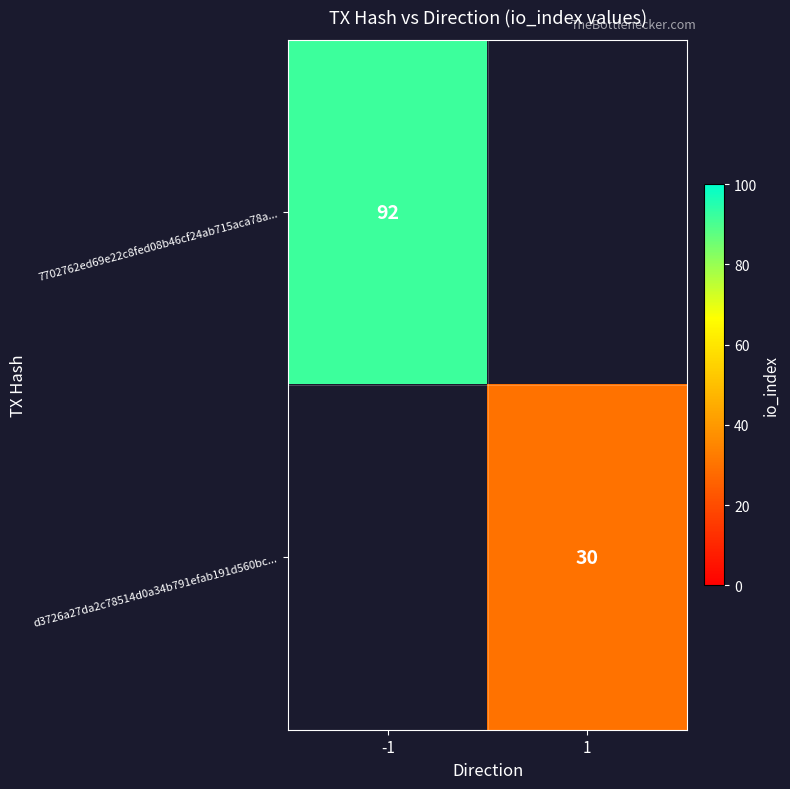

Is the value of d3726a27da2c78514d0a34b791efab191d560bc... at 1 greater than the value of 7702762ed69e22c8fed08b46cf24ab715aca78a... at -1?

No